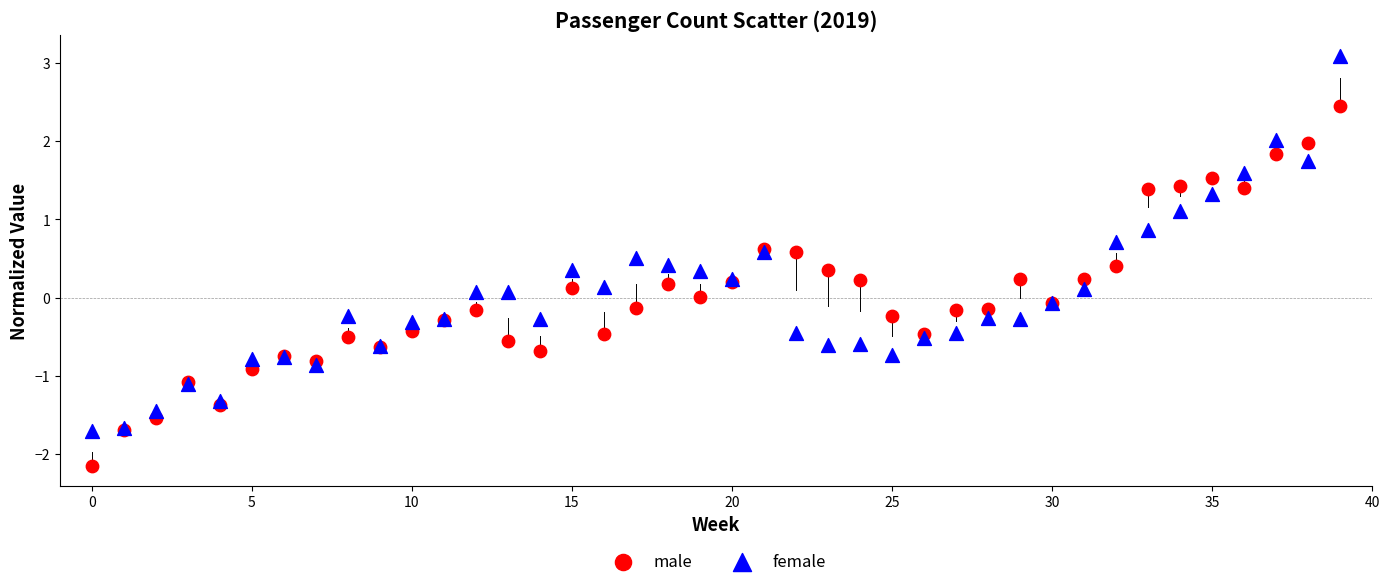

Which series reaches the maximum Y coordinate?

female